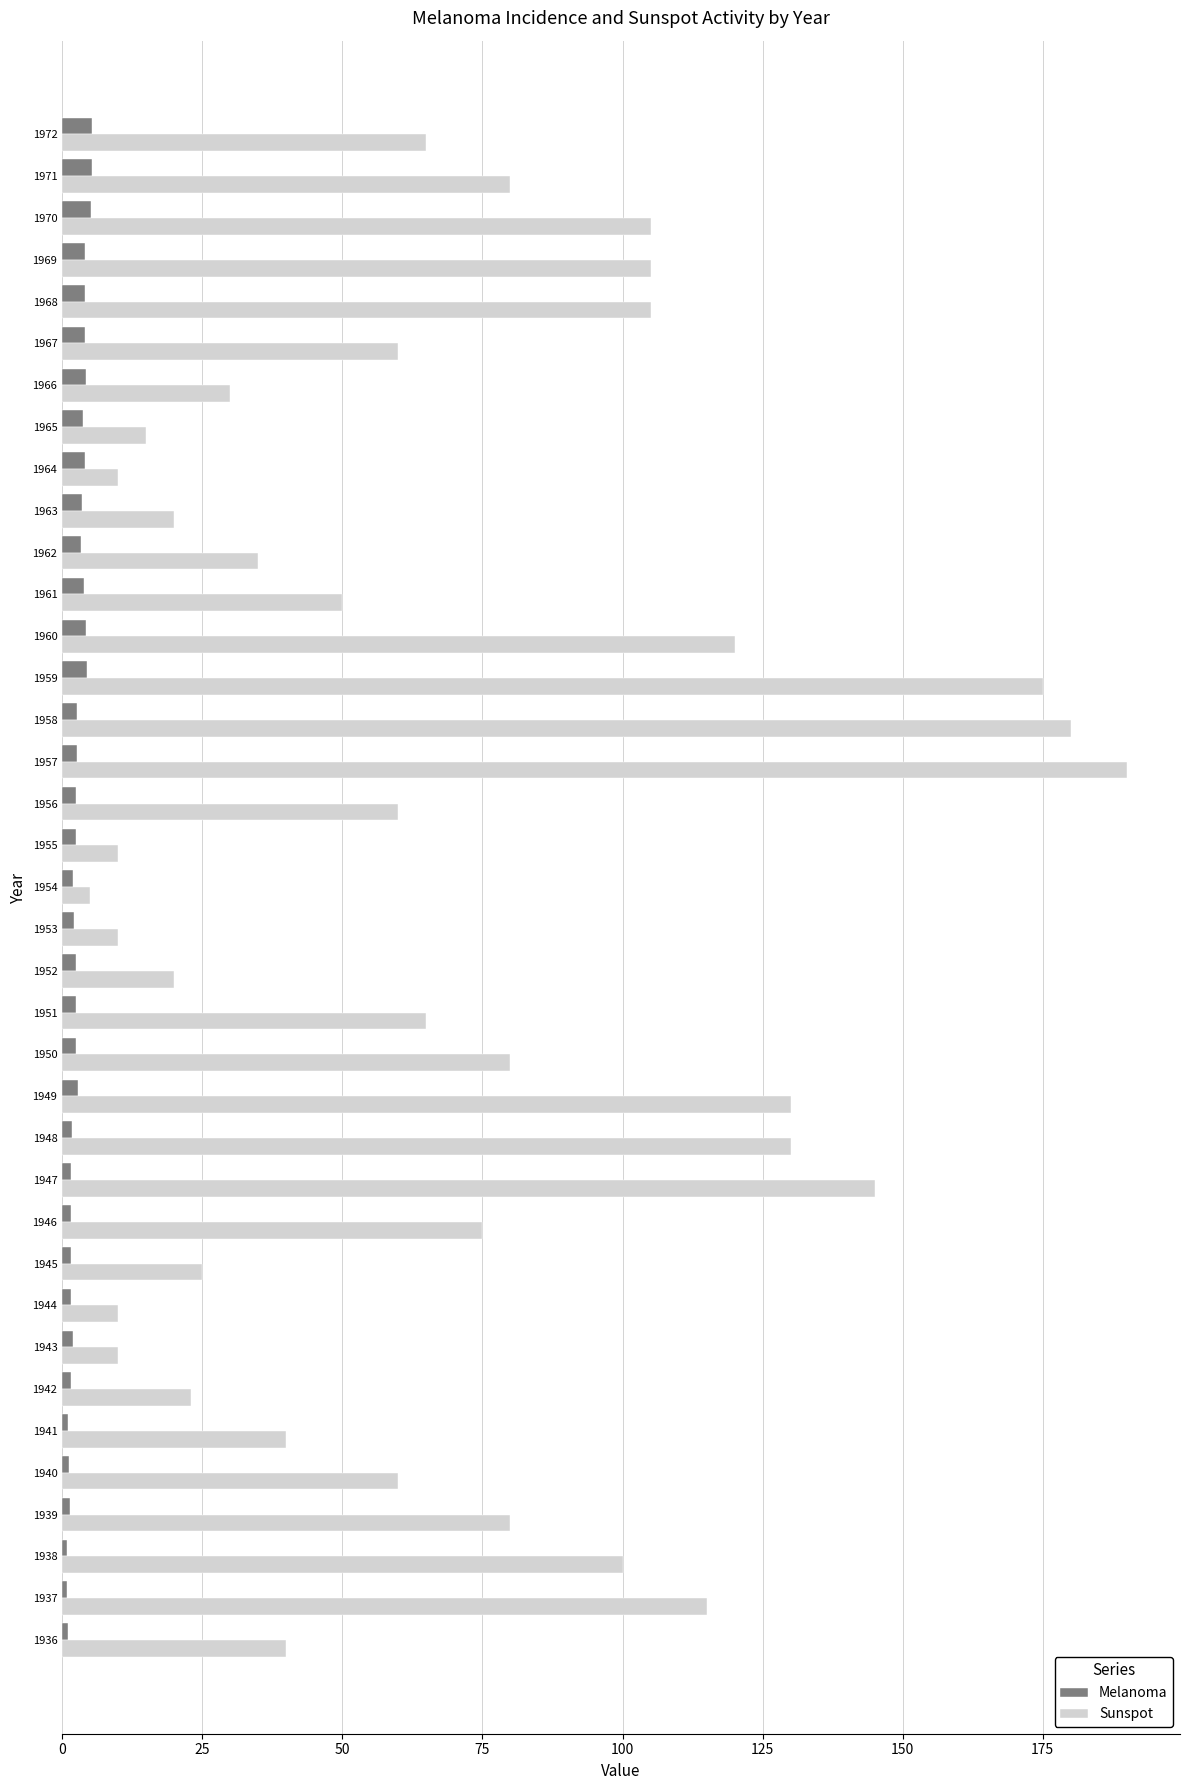

What is the sum of all Sunspot values?

2578.0